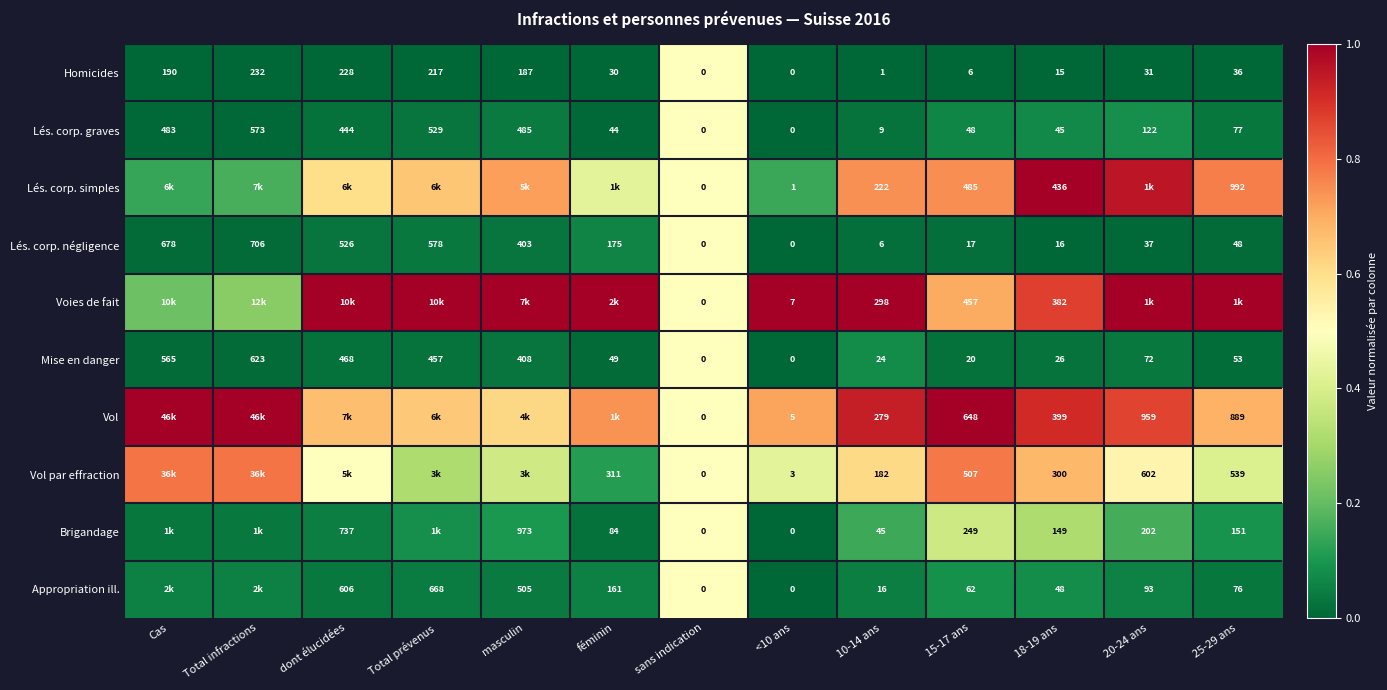

Is the value of Appropriation ill. at 15-17 ans greater than the value of Brigandage at <10 ans?

Yes